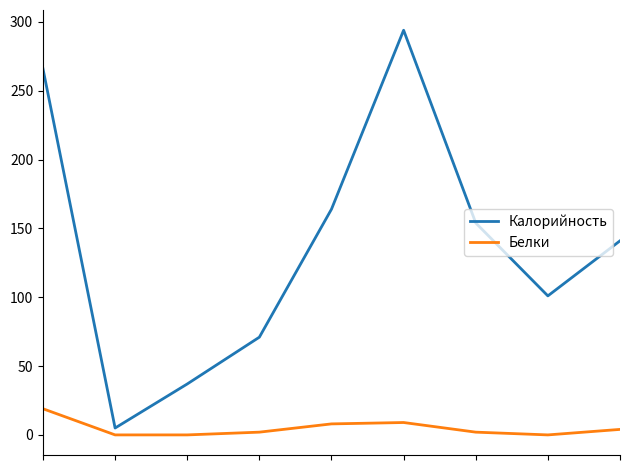

List the series in order of their peak value, highest first.

Калорийность, Белки